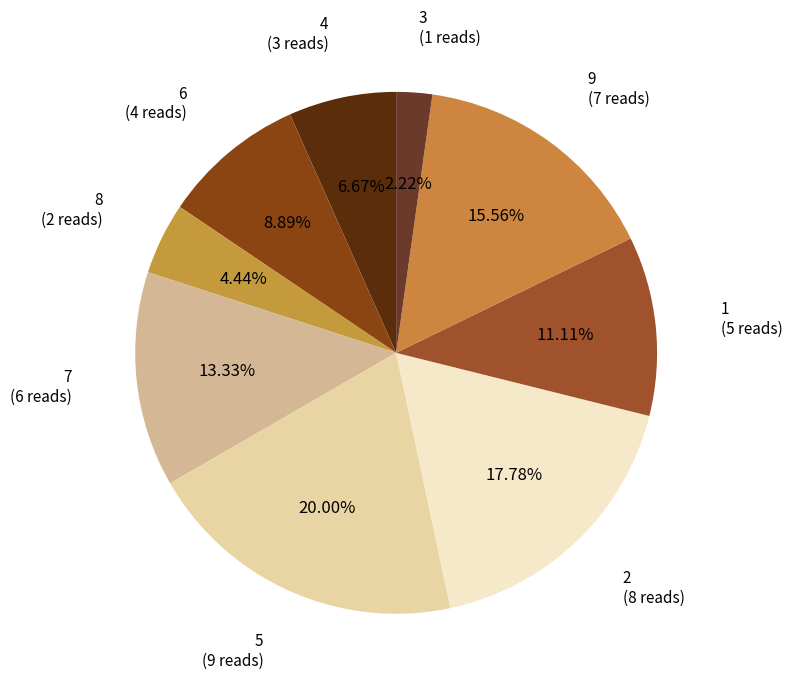

How many slices are in this pie chart?

9